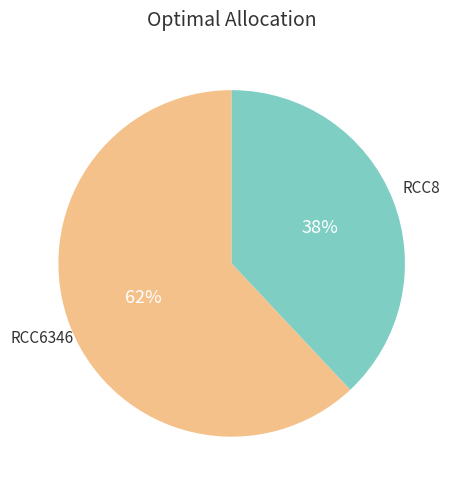

To the nearest percent, what percentage of the pie is RCC8?

38%